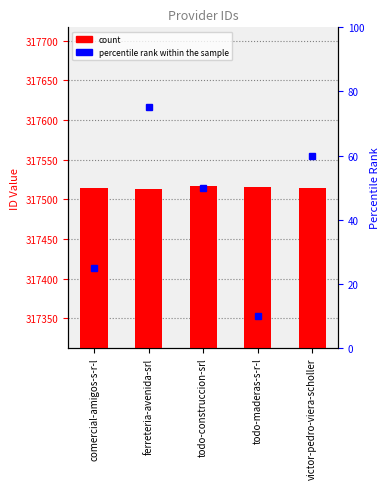

What is the label of the 2nd bar from the left?

ferreteria-avenida-srl